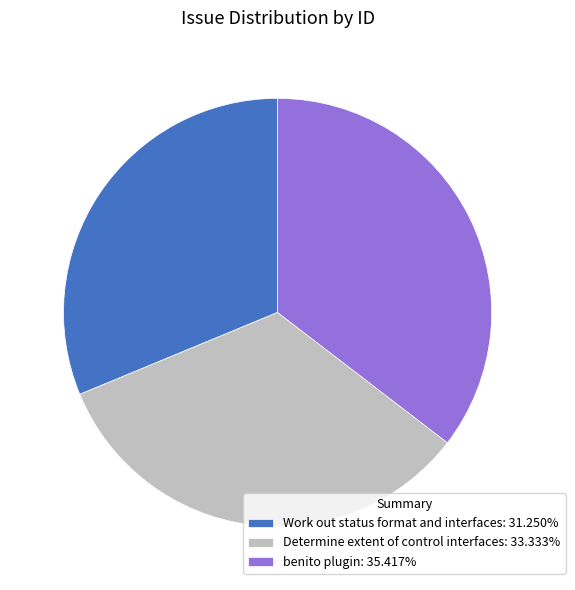

Do Work out status format and interfaces and Determine extent of control interfaces together represent more than half of the pie?

Yes